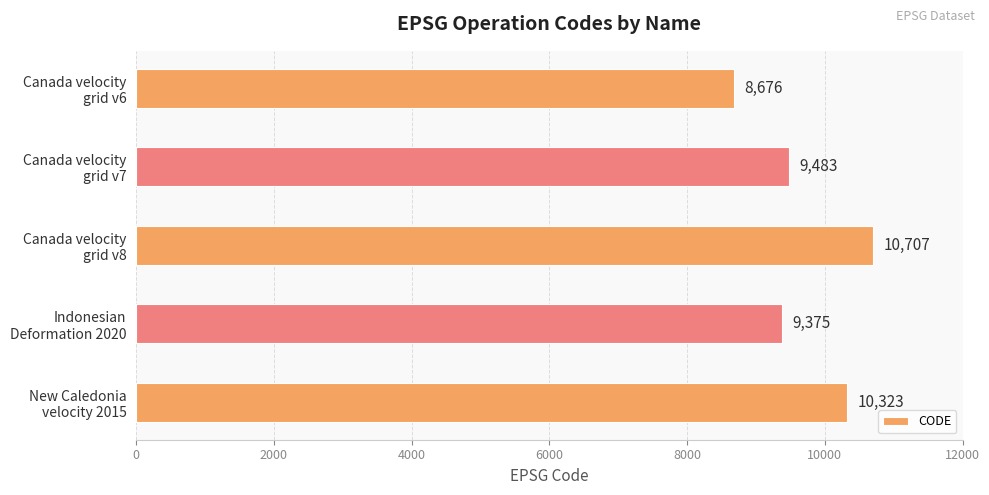

Rank the categories by value from lowest to highest.

Canada velocity
grid v6, Indonesian
Deformation 2020, Canada velocity
grid v7, New Caledonia
velocity 2015, Canada velocity
grid v8